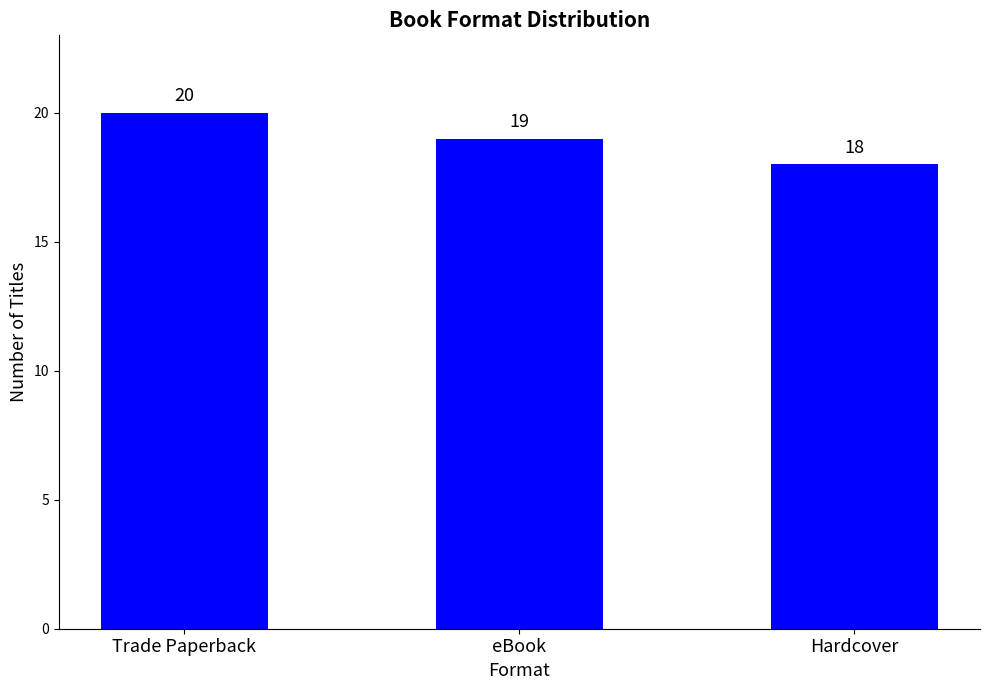

Reading left to right, transcribe all the data shown in this chart.

20	19	18